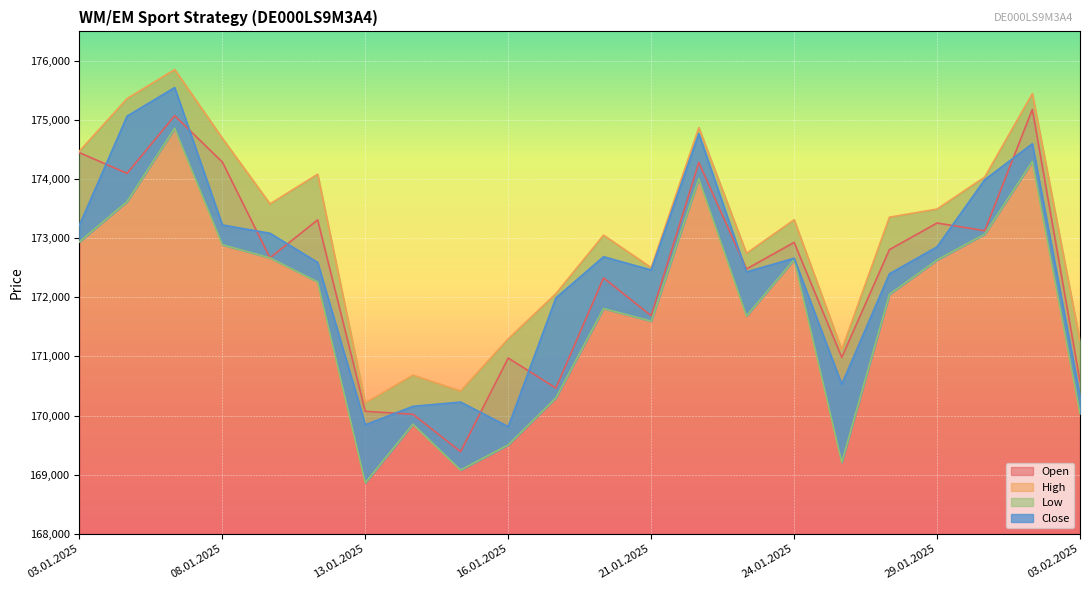

What is the value of the Open point at the 6th from the left?

173311